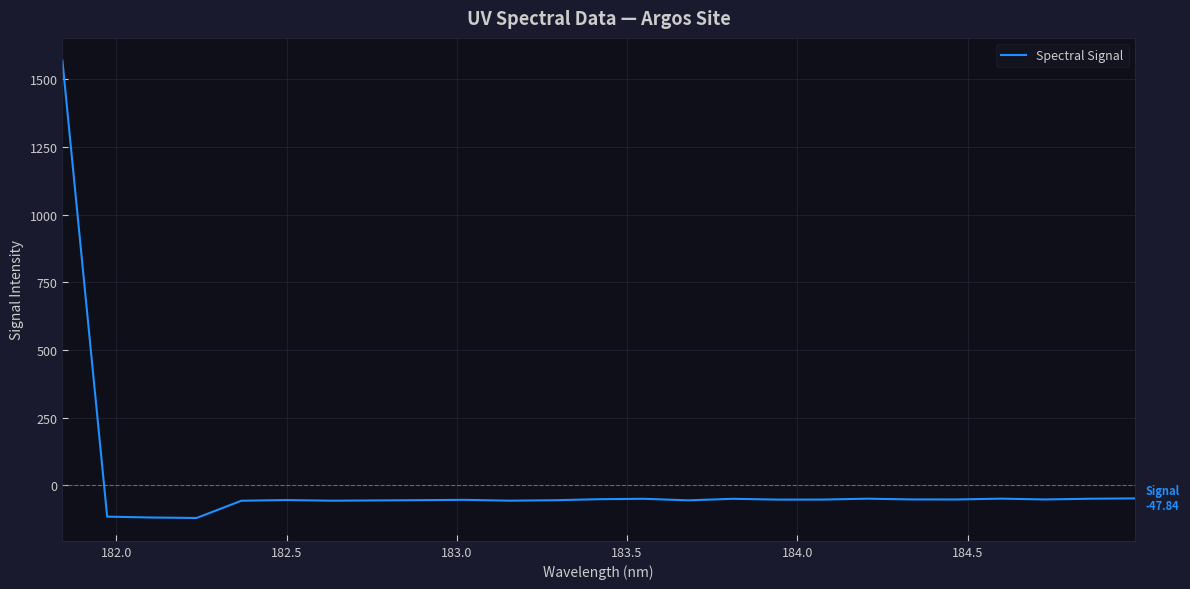

What is the minimum value shown in the chart?

-120.1